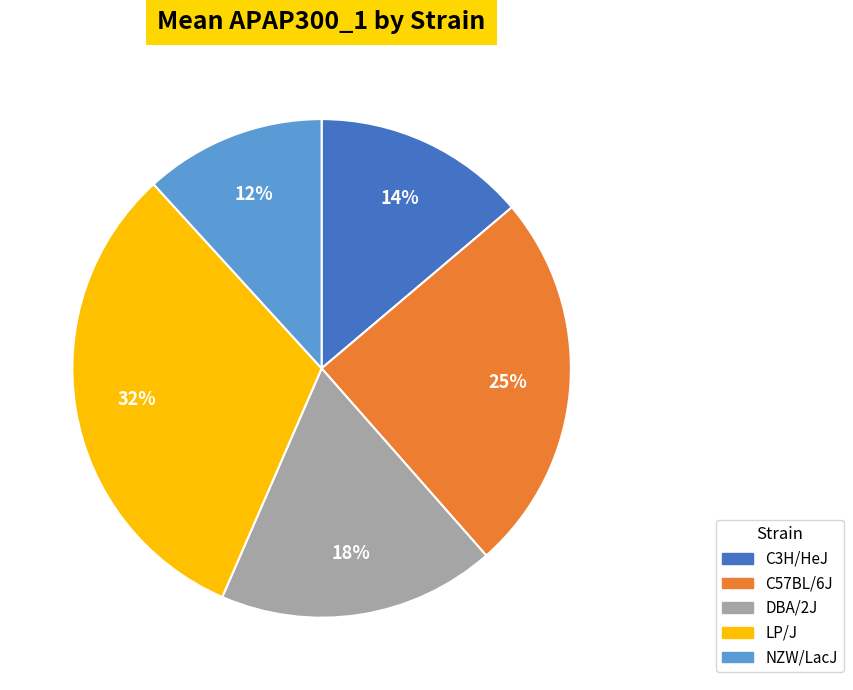

To the nearest percent, what percentage of the pie is DBA/2J?

18%